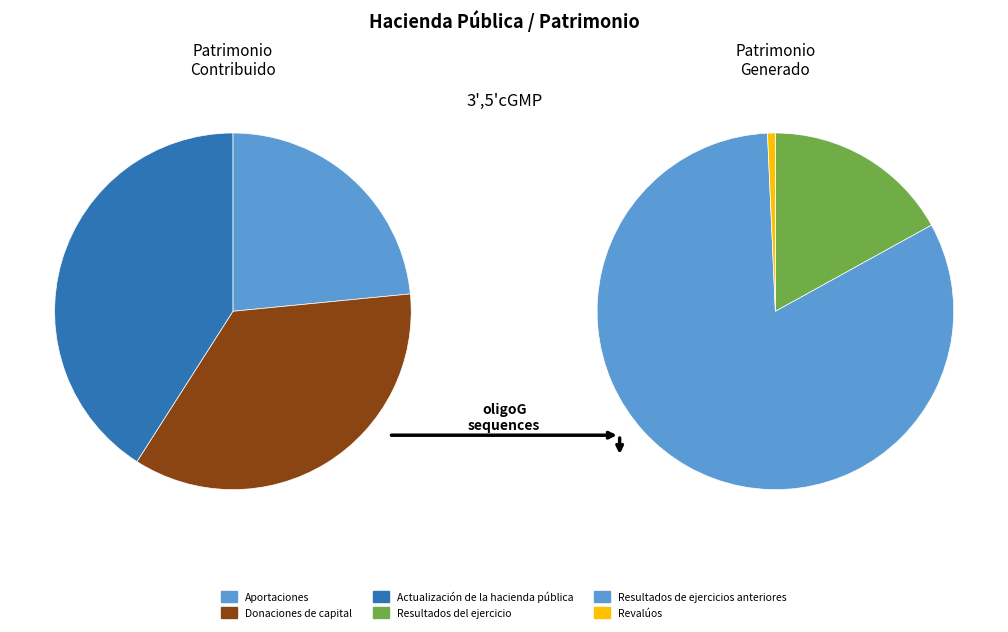

Which category has the biggest portion of the pie?

Actualización de la hacienda pública